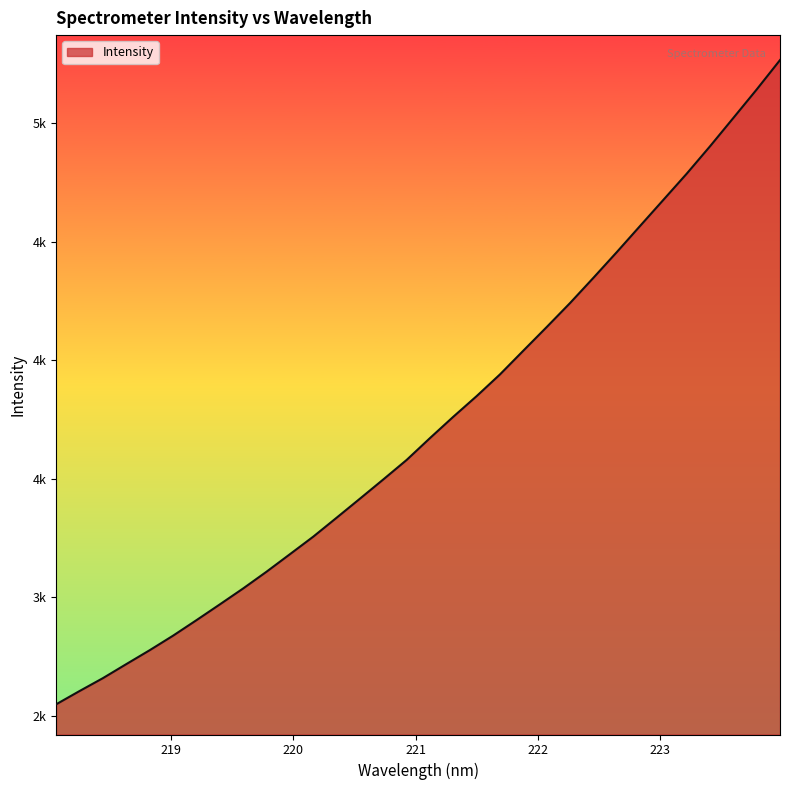

Is this an area chart (filled region under the line)?

Yes